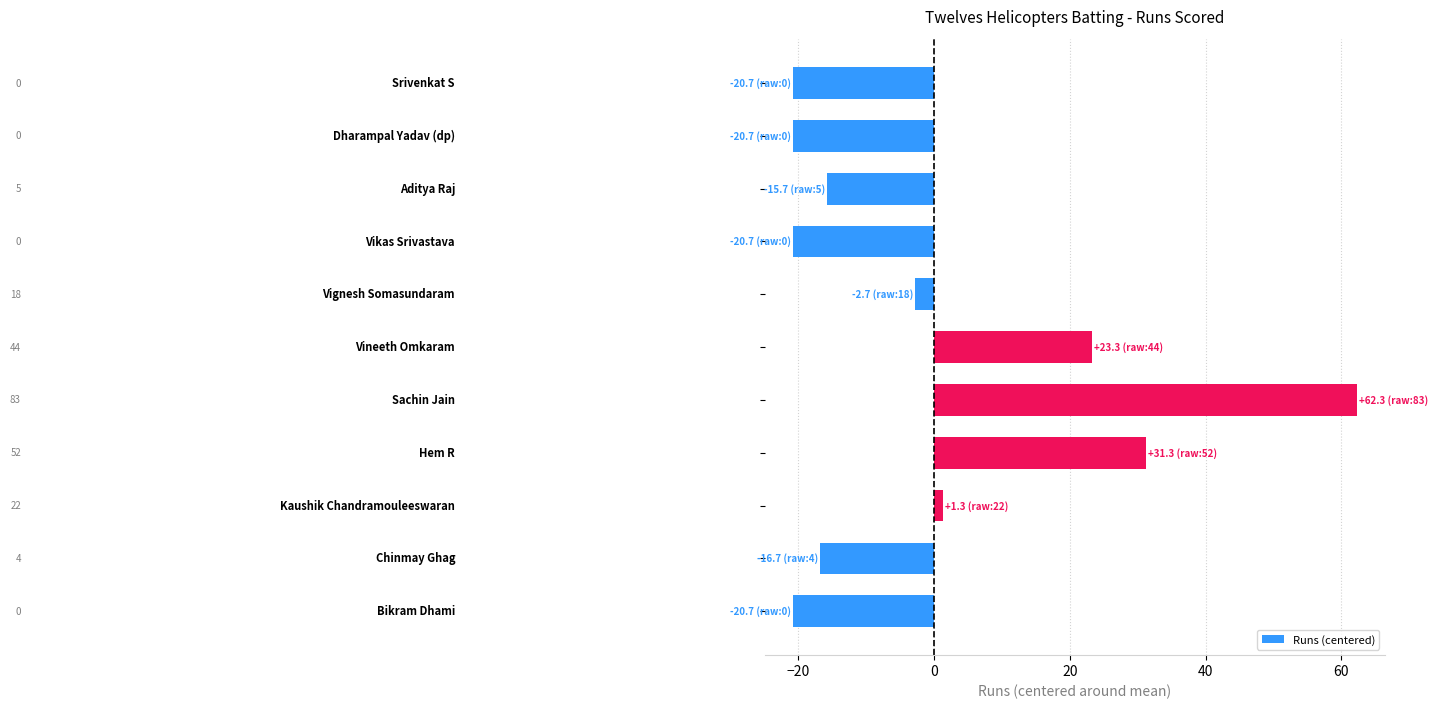

What is the difference between the second highest and second lowest values?

52.0